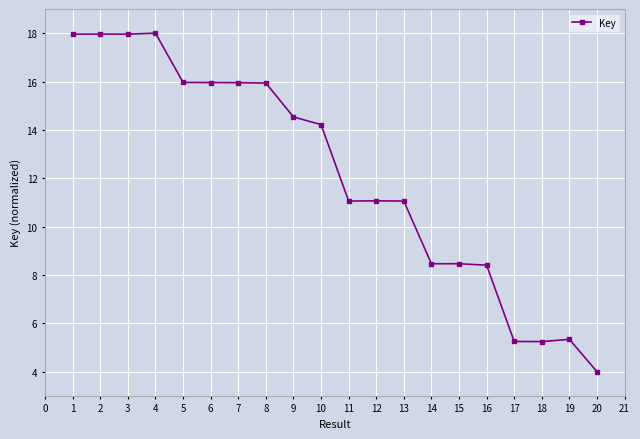

What is the change in value from 16 to 20?

-4.4